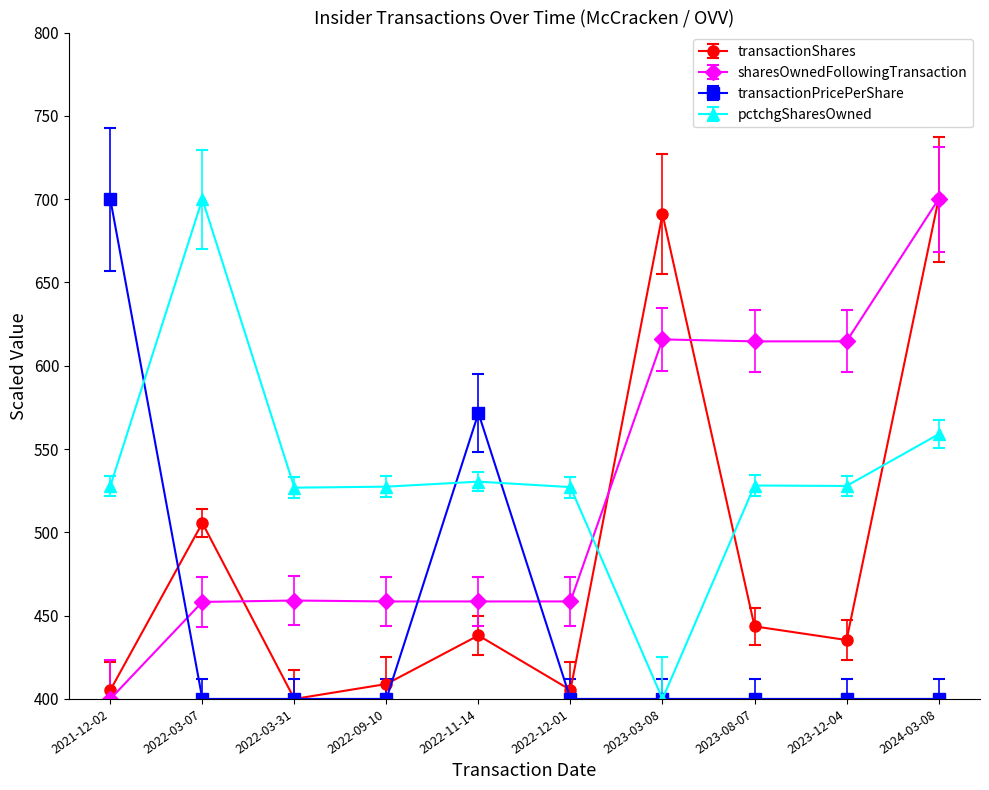

What is the spread (max minus min) of values at 2023-08-07?

214.6